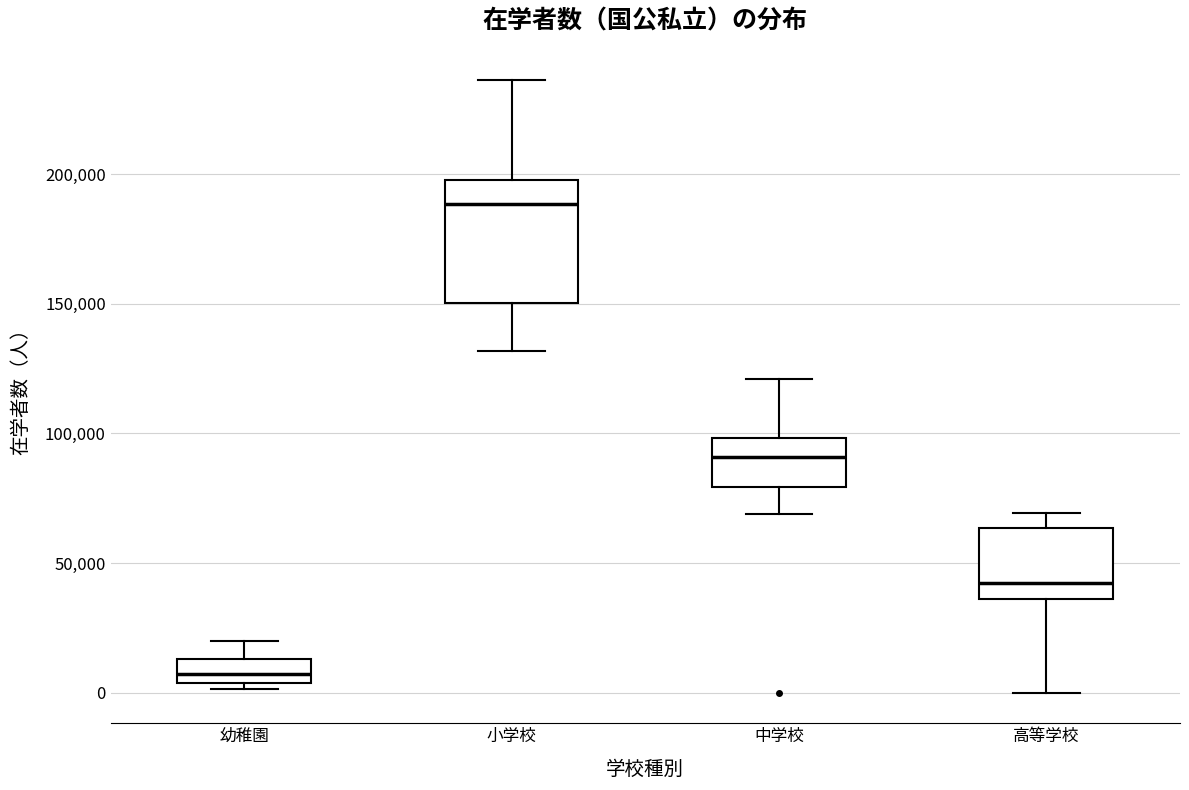

Reading left to right, transcribe this box plot: for each box, give where its median line is, the range the box spans, and where its two whiskers end, as read against the y-axis. The values are not printed on the chart, so give them approximately, as read against the axis.

幼稚園: median 5000 (inside the box), box 5000 to 15000, whiskers 0 to 20000
小学校: median 190000, box 150000 to 200000, whiskers 130000 to 235000
中学校: median 90000, box 80000 to 100000, whiskers 70000 to 120000
高等学校: median 40000, box 35000 to 65000, whiskers 0 to 70000